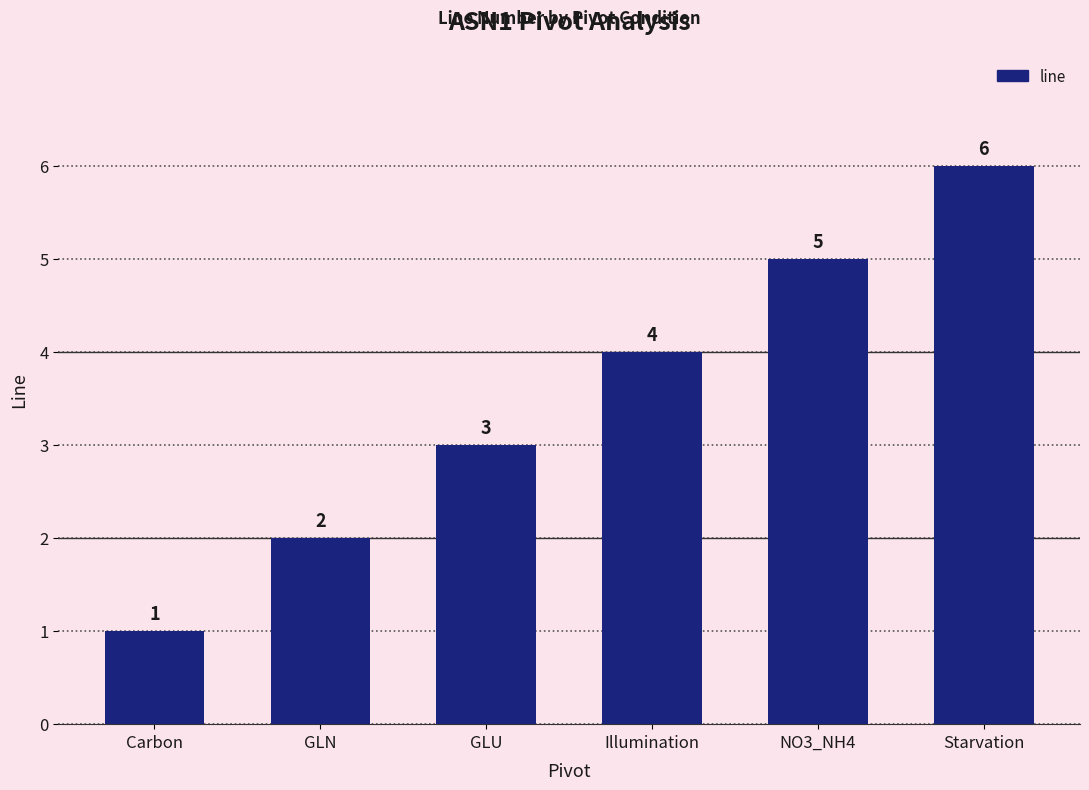

Is it true that the value at GLU is 3?

True